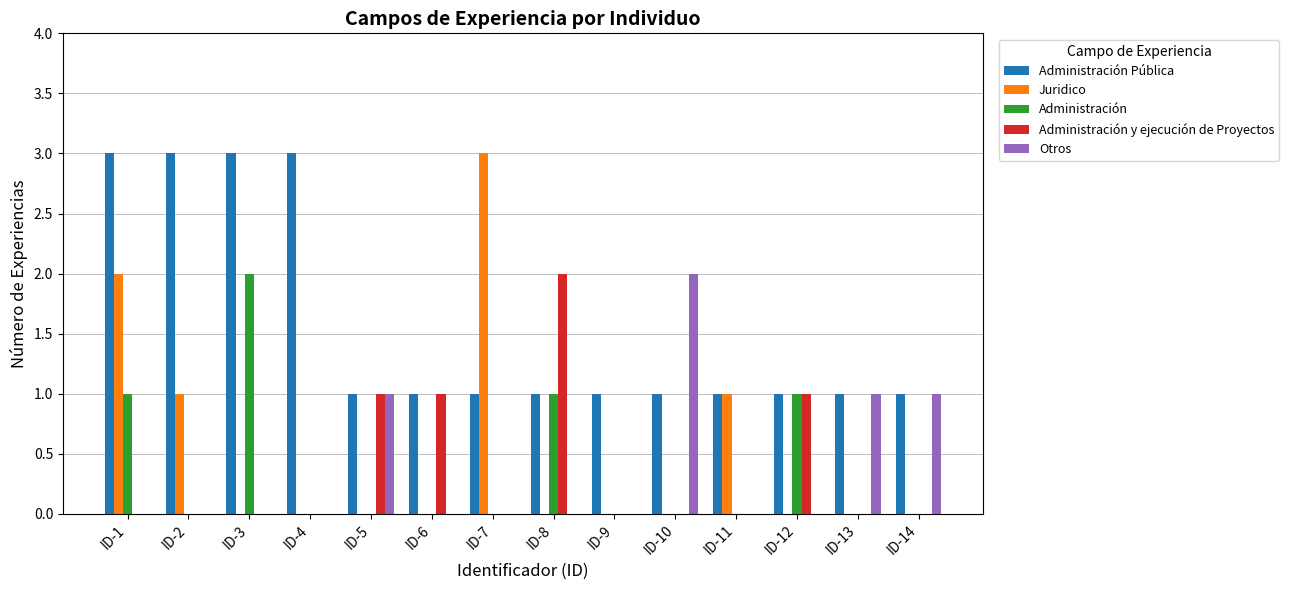

Reading left to right, transcribe all the data shown in this chart.

Administración Pública: 3	3	3	3	1	1	1	1	1	1	1	1	1	1
Juridico: 2	1	0	0	0	0	3	0	0	0	1	0	0	0
Administración: 1	0	2	0	0	0	0	1	0	0	0	1	0	0
Administración y ejecución de Proyectos: 0	0	0	0	1	1	0	2	0	0	0	1	0	0
Otros: 0	0	0	0	1	0	0	0	0	2	0	0	1	1